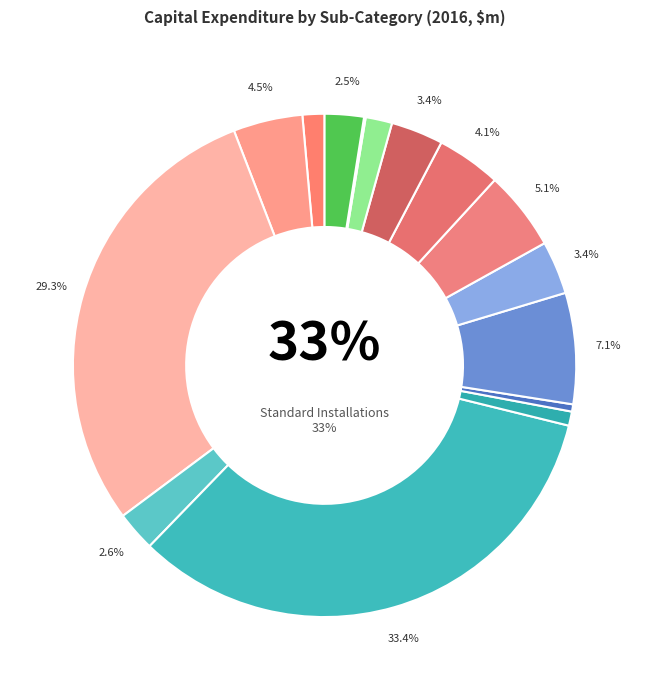

Which slice is the largest?

Standard Installations